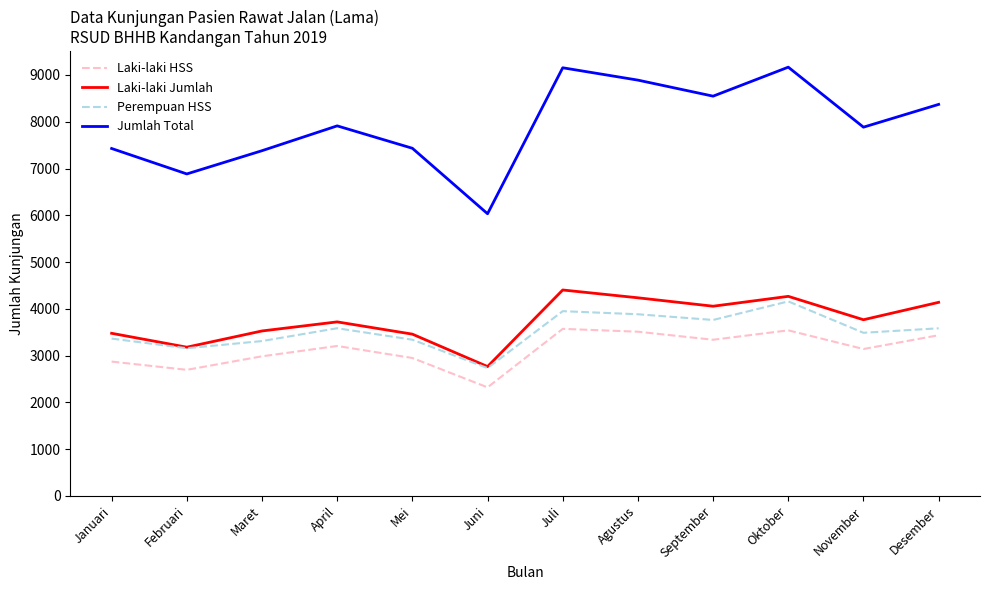

What is the minimum value for Jumlah Total?

6033